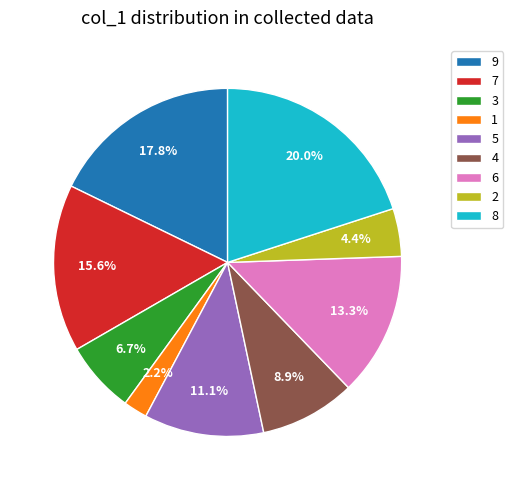

To the nearest percent, what is the difference between the largest and smallest slice percentages?

18%